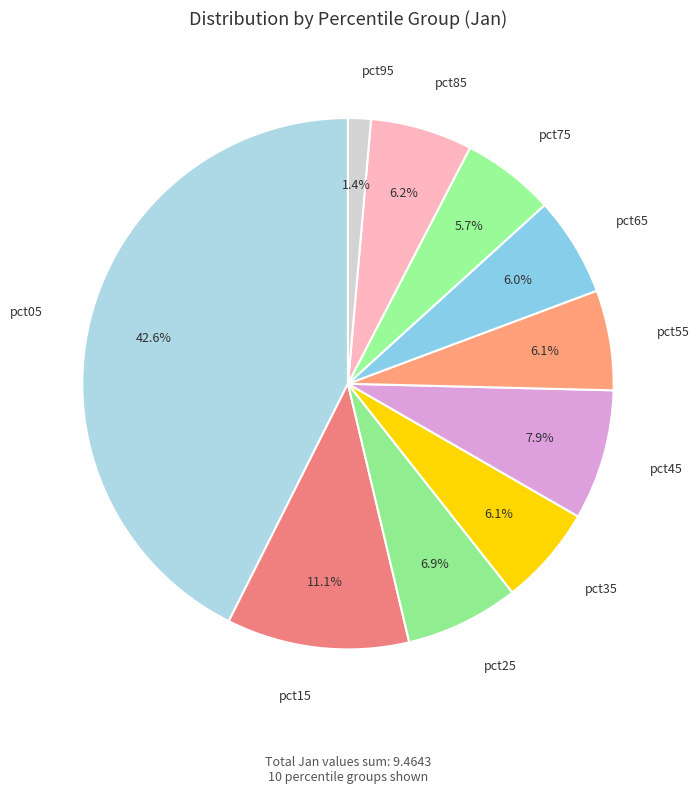

How many segments does this pie chart have?

10